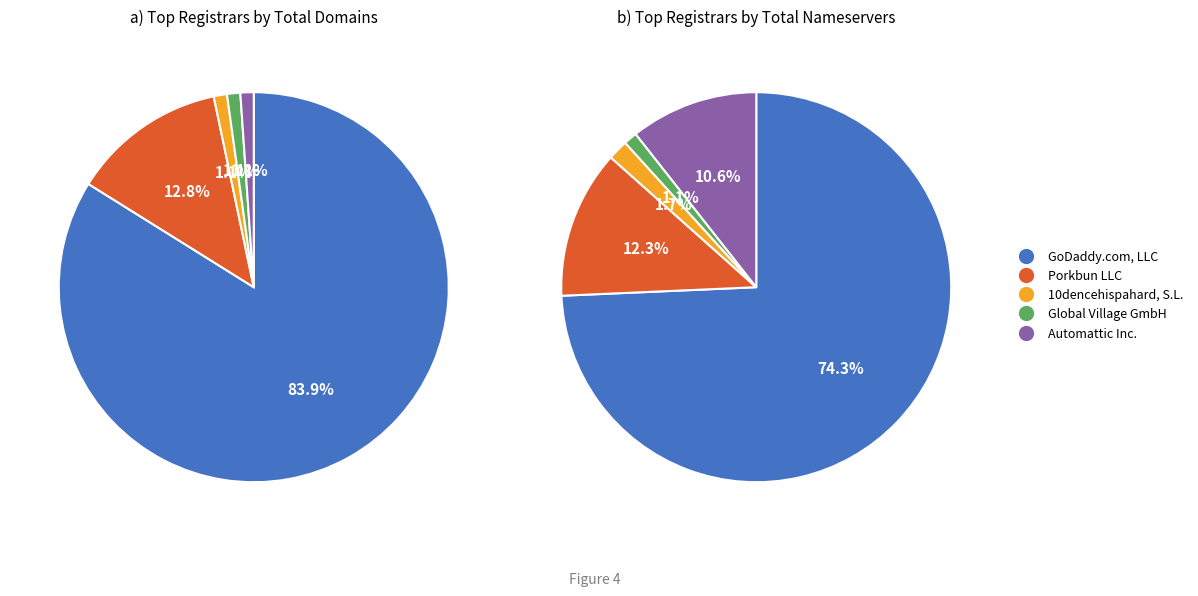

To the nearest percent, what portion does 10dencehispahard, S.L. represent?

1%